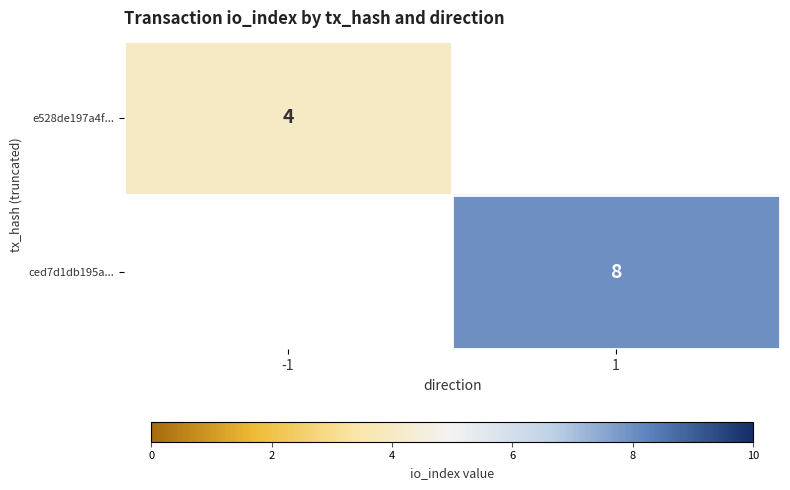

At which label is e528de197a4f... closest to 4?

-1